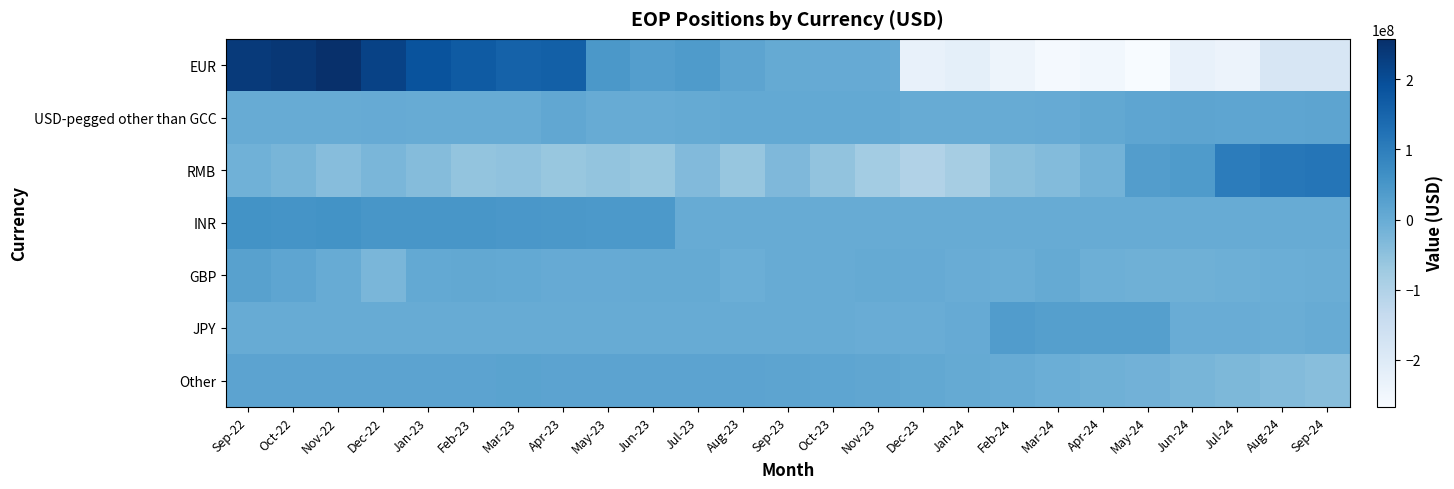

Reading right to left, list all the values displayed in this chart.

EUR: Sep-24=-180982000	Aug-24=-182892000	Jul-24=-237015000	Jun-24=-229866000	May-24=-266756000	Apr-24=-251176000	Mar-24=-260105000	Feb-24=-240291000	Jan-24=-217994000	Dec-23=-227530000	Nov-23=3540000	Oct-23=3490000	Sep-23=4558000	Aug-23=16929000	Jul-23=40148000	Jun-23=31839000	May-23=46584000	Apr-23=160899000	Mar-23=155695000	Feb-23=169582000	Jan-23=187179000	Dec-22=218680000	Nov-22=257551000	Oct-22=242635000	Sep-22=236243000
USD-pegged other than GCC: Sep-24=15916000	Aug-24=15622000	Jul-24=15752000	Jun-24=15990000	May-24=15727000	Apr-24=8563000	Mar-24=2367000	Feb-24=973000	Jan-24=1032000	Dec-23=1026000	Nov-23=6538000	Oct-23=6726000	Sep-23=6307000	Aug-23=5711000	Jul-23=4473000	Jun-23=217000	May-23=590000	Apr-23=9743000	Mar-23=277000	Feb-23=70000	Jan-23=772000	Dec-22=1713000	Nov-22=203000	Oct-22=182000	Sep-22=252000
RMB: Sep-24=116971000	Aug-24=113574000	Jul-24=103564000	Jun-24=38968000	May-24=33094000	Apr-24=-16506000	Mar-24=-35717000	Feb-24=-45248000	Jan-24=-83691000	Dec-23=-101673000	Nov-23=-79358000	Oct-23=-55617000	Sep-23=-31052000	Aug-23=-60609000	Jul-23=-34457000	Jun-23=-62152000	May-23=-56492000	Apr-23=-63760000	Mar-23=-53249000	Feb-23=-57581000	Jan-23=-38806000	Dec-22=-23814000	Nov-22=-40404000	Oct-22=-22988000	Sep-22=-10763000
INR: Sep-24=0	Aug-24=0	Jul-24=0	Jun-24=0	May-24=0	Apr-24=0	Mar-24=0	Feb-24=0	Jan-24=0	Dec-23=0	Nov-23=0	Oct-23=0	Sep-23=0	Aug-23=0	Jul-23=0	Jun-23=43446000	May-23=44338000	Apr-23=44590000	Mar-23=47796000	Feb-23=50201000	Jan-23=50547000	Dec-22=50166000	Nov-22=57131000	Oct-22=56381000	Sep-22=57607000
GBP: Sep-24=-3827000	Aug-24=-5034000	Jul-24=-7551000	Jun-24=-8701000	May-24=-8732000	Apr-24=-6972000	Mar-24=3758000	Feb-24=-2976000	Jan-24=-1564000	Dec-23=2949000	Nov-23=4403000	Oct-23=1435000	Sep-23=1420000	Aug-23=-5189000	Jul-23=4880000	Jun-23=5495000	May-23=1774000	Apr-23=3444000	Mar-23=6057000	Feb-23=8468000	Jan-23=7615000	Dec-22=-24697000	Nov-22=1405000	Oct-22=15446000	Sep-22=26102000
JPY: Sep-24=4000	Aug-24=-3310000	Jul-24=-2477000	Jun-24=-1975000	May-24=29855000	Apr-24=28590000	Mar-24=30055000	Feb-24=35198000	Jan-24=2366000	Dec-23=-1030000	Nov-23=-694000	Oct-23=-409000	Sep-23=-127000	Aug-23=9000	Jul-23=9000	Jun-23=9000	May-23=10000	Apr-23=10000	Mar-23=10000	Feb-23=10000	Jan-23=10000	Dec-22=10000	Nov-22=10000	Oct-22=9000	Sep-22=11000
Other: Sep-24=-42224000	Aug-24=-36506000	Jul-24=-28760000	Jun-24=-21301000	May-24=-14678000	Apr-24=-10102000	Mar-24=-5672000	Feb-24=1501000	Jan-24=5613000	Dec-23=8030000	Nov-23=11963000	Oct-23=15349000	Sep-23=17394000	Aug-23=17967000	Jul-23=18050000	Jun-23=18353000	May-23=19486000	Apr-23=19697000	Mar-23=20352000	Feb-23=19388000	Jan-23=19841000	Dec-22=18308000	Nov-22=18320000	Oct-22=18530000	Sep-22=18740000